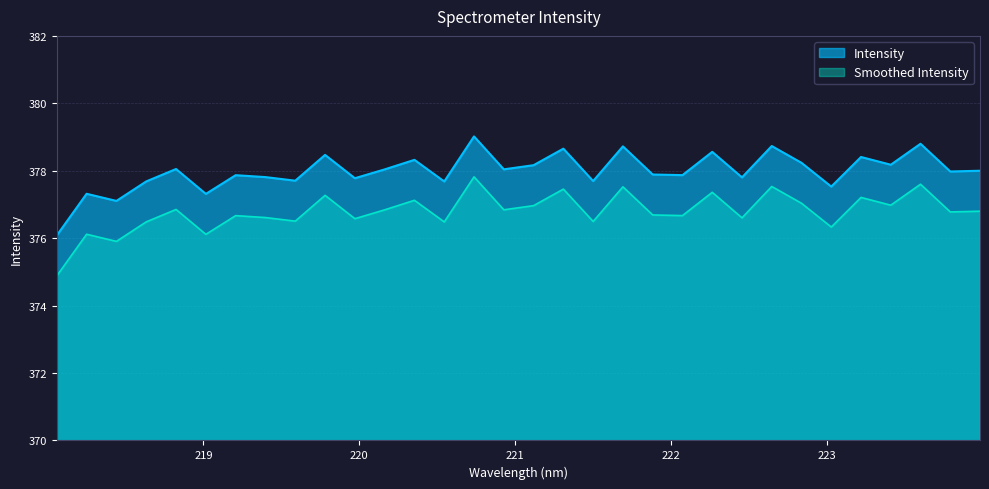

What is the minimum value shown in the chart?

374.9